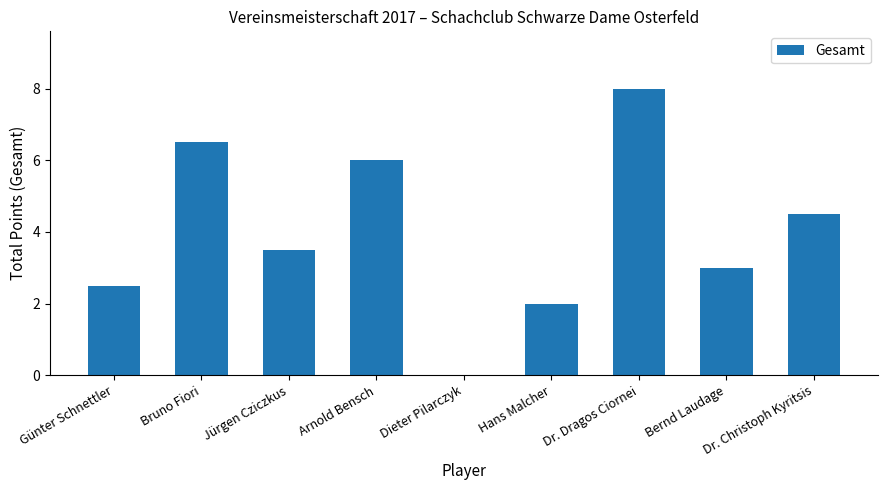

Read the value at Jürgen Cziczkus.

3.5